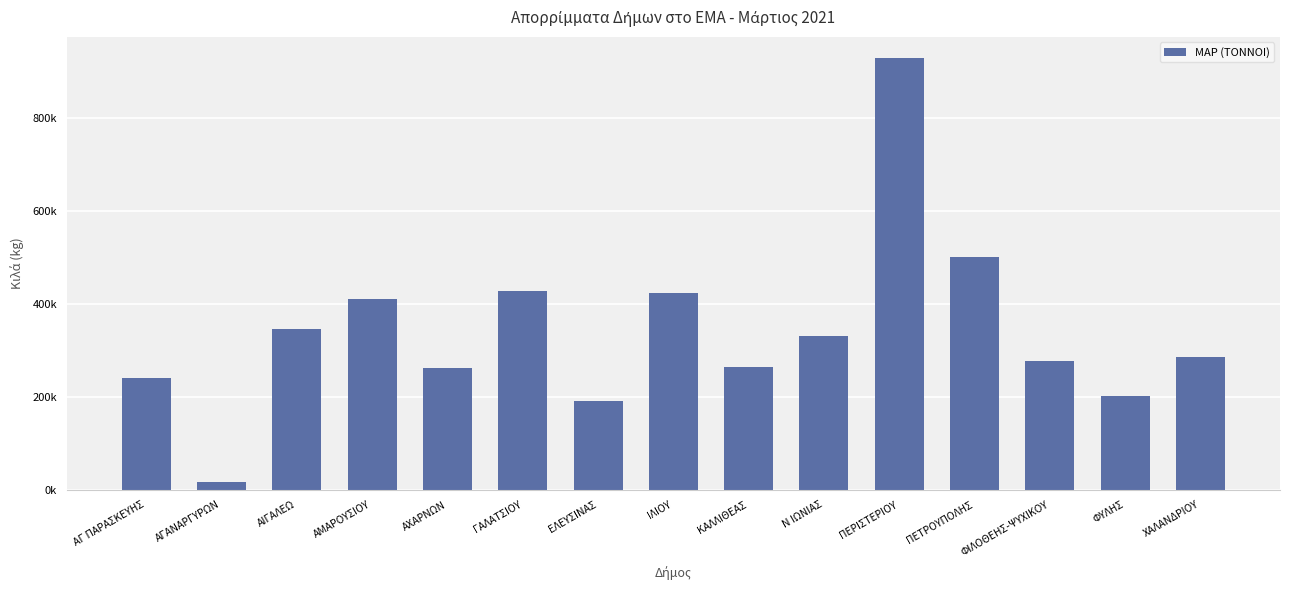

Does the chart contain any negative values?

No